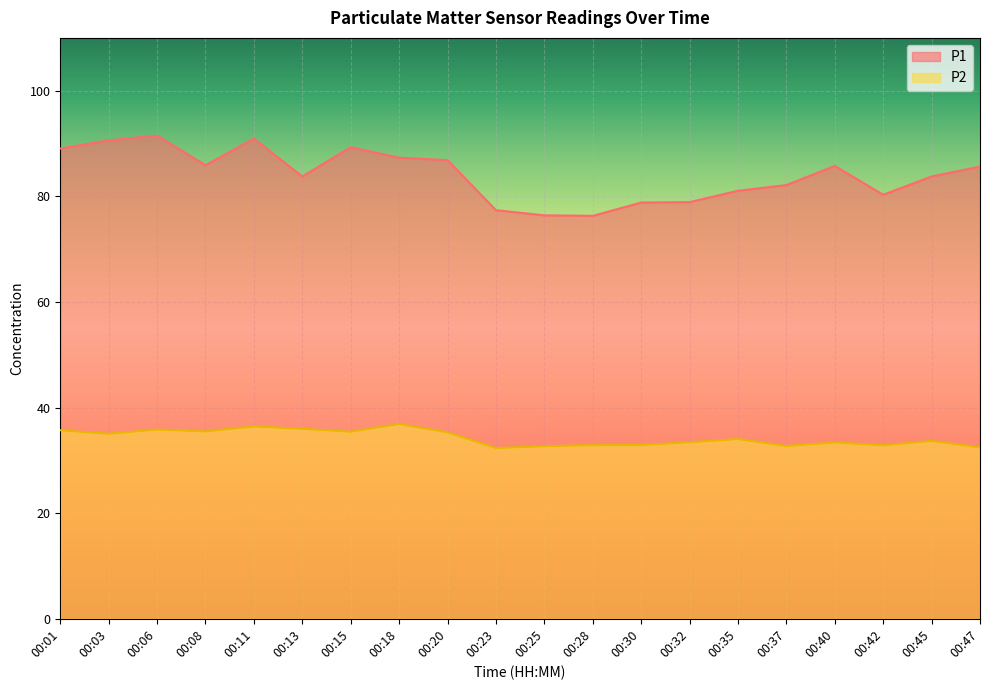

Which category has the lowest value across all series?

00:23